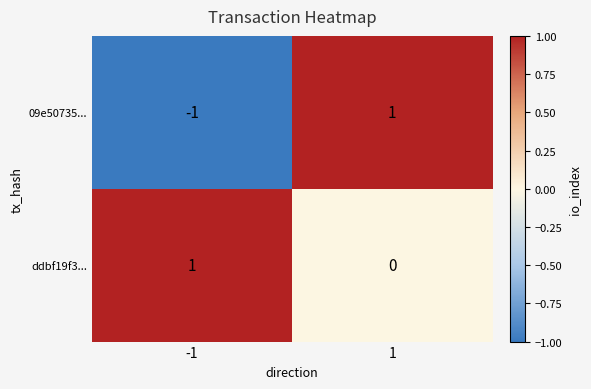

List the series in order of their overall mean, lowest first.

09e50735..., ddbf19f3...